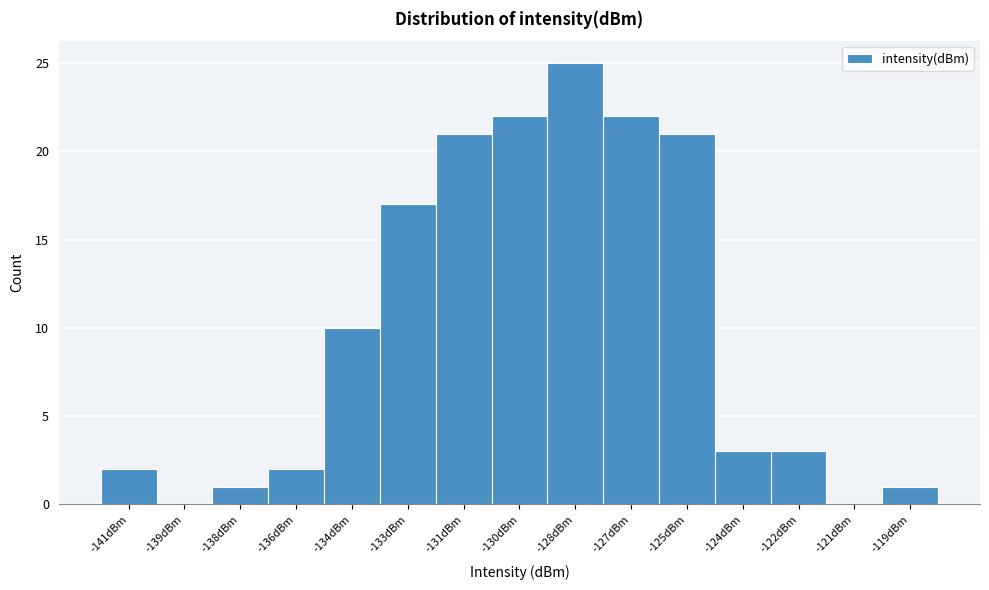

Reading left to right, list all the values displayed in this chart.

-141dBm=2	-139dBm=0	-138dBm=1	-136dBm=2	-134dBm=10	-133dBm=17	-131dBm=21	-130dBm=22	-128dBm=25	-127dBm=22	-125dBm=21	-124dBm=3	-122dBm=3	-121dBm=0	-119dBm=1